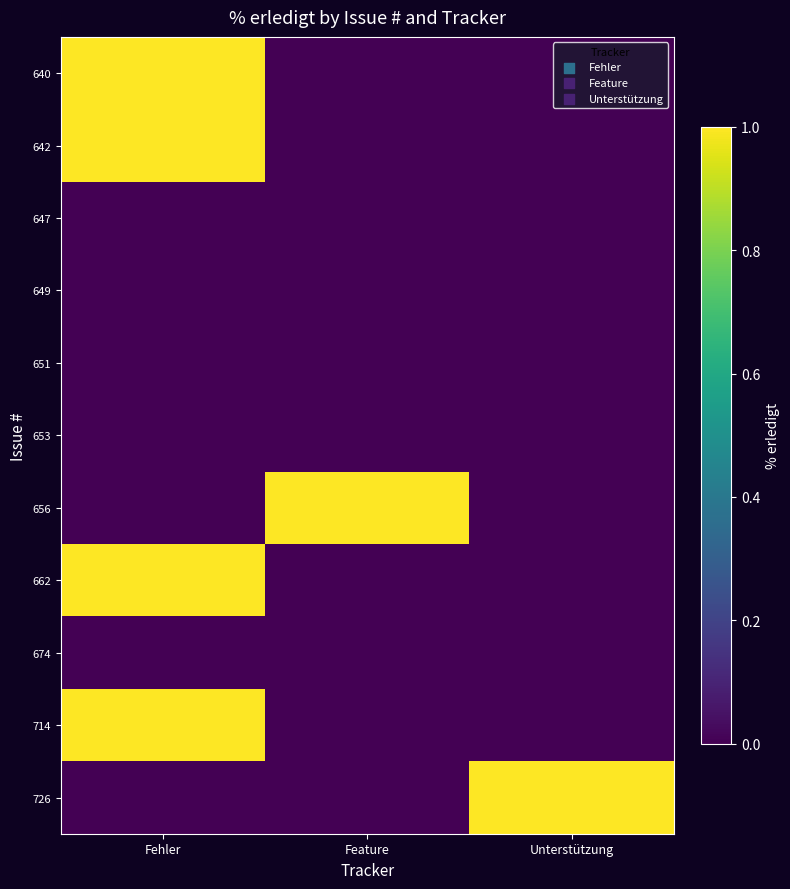

What is the total value across all series at Fehler?

400